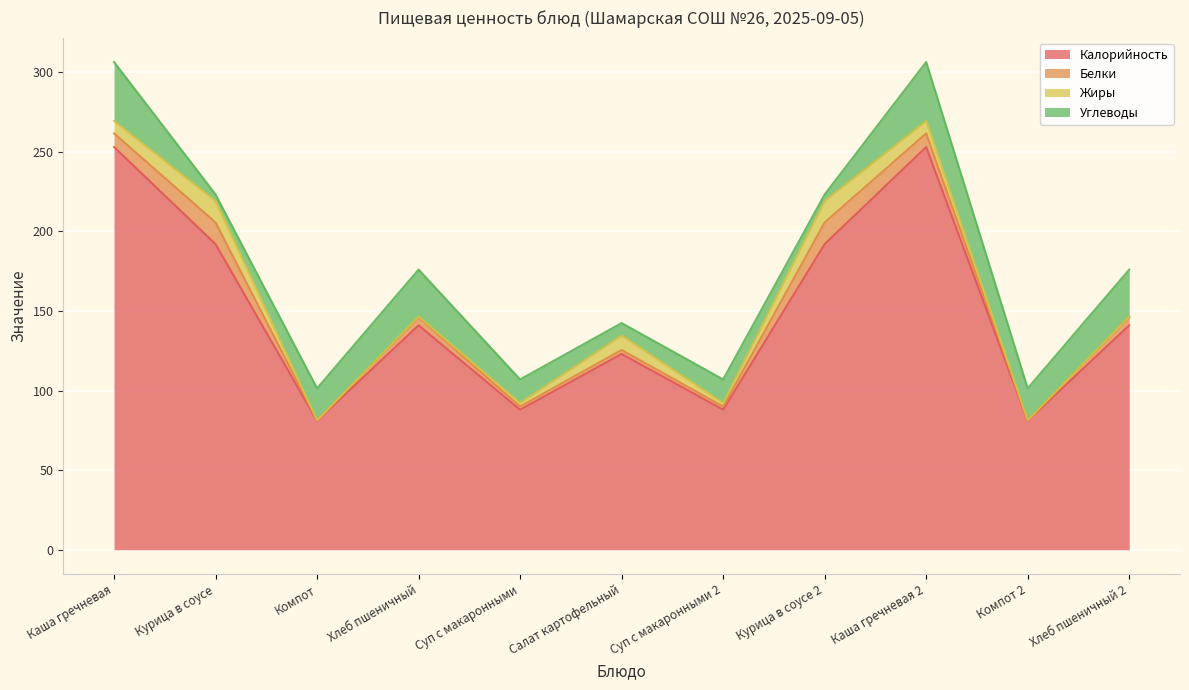

What is the label of the 4th point from the left?

Хлеб пшеничный